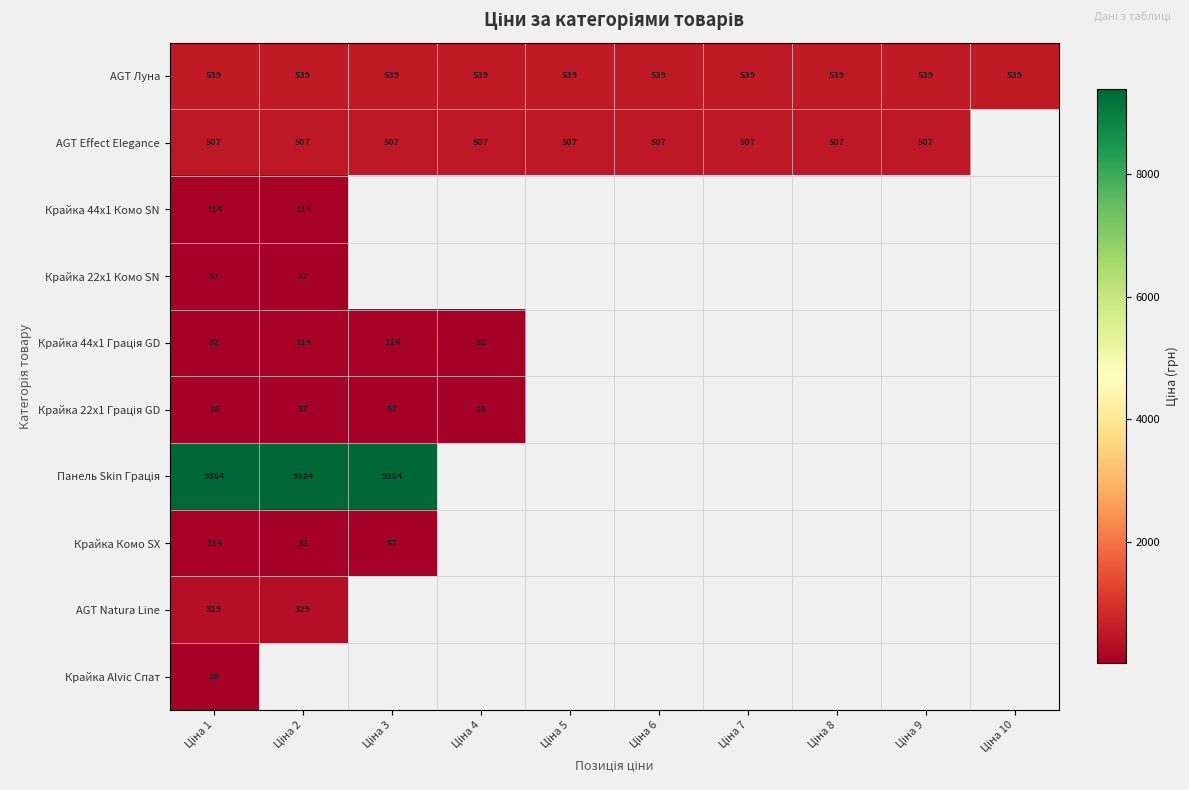

How many series are shown in this chart?

10